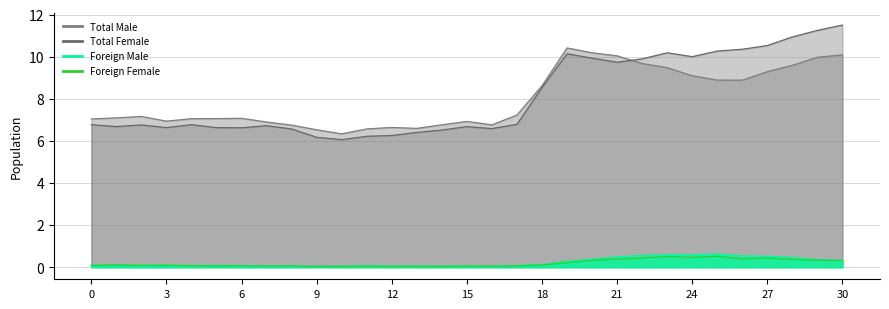

Which series has the largest range (max minus min)?

Total Female